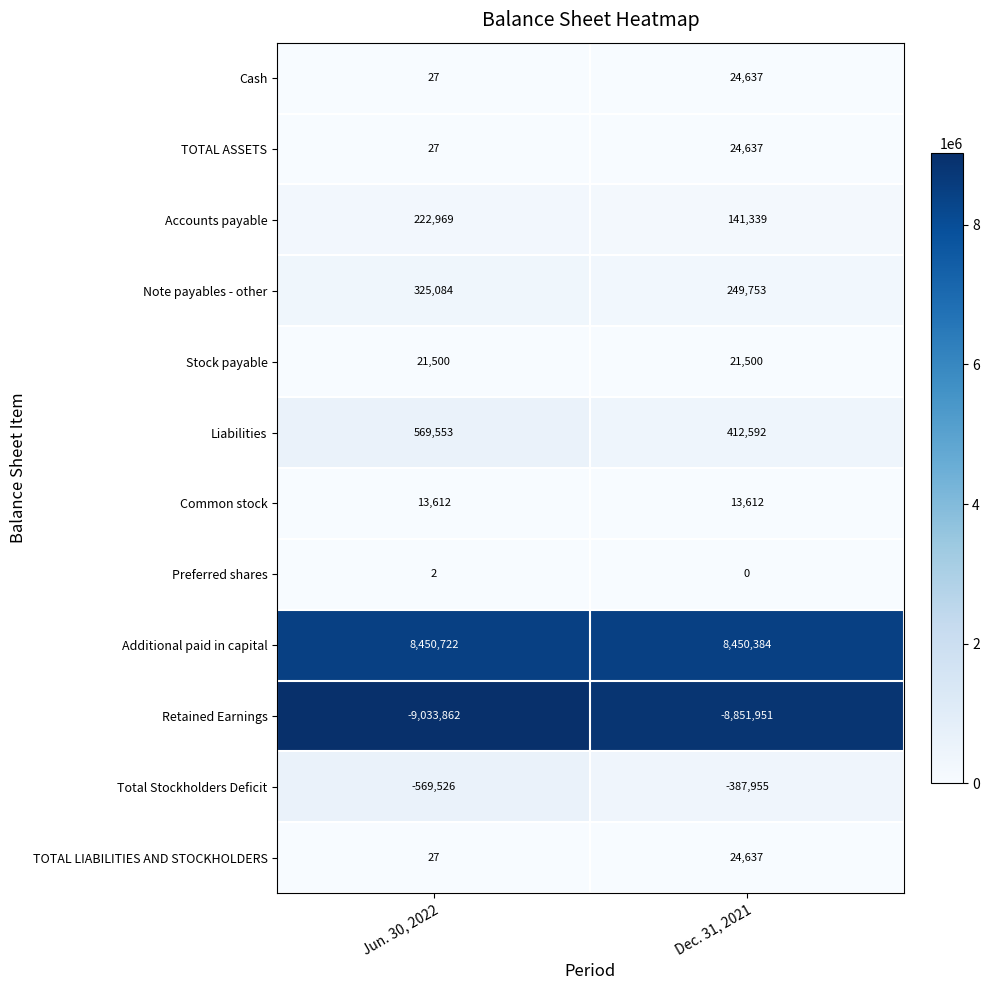

Rank the categories by TOTAL LIABILITIES AND STOCKHOLDERS value from lowest to highest.

Jun. 30, 2022, Dec. 31, 2021